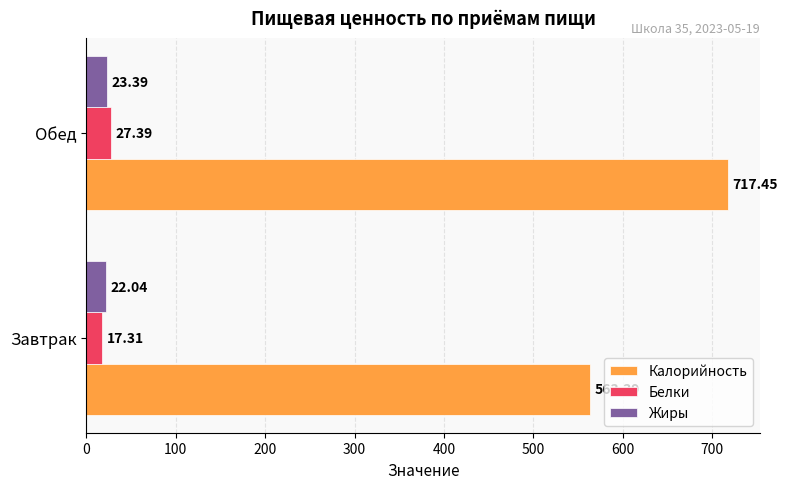

What are all the series names shown in the legend?

Калорийность, Белки, Жиры